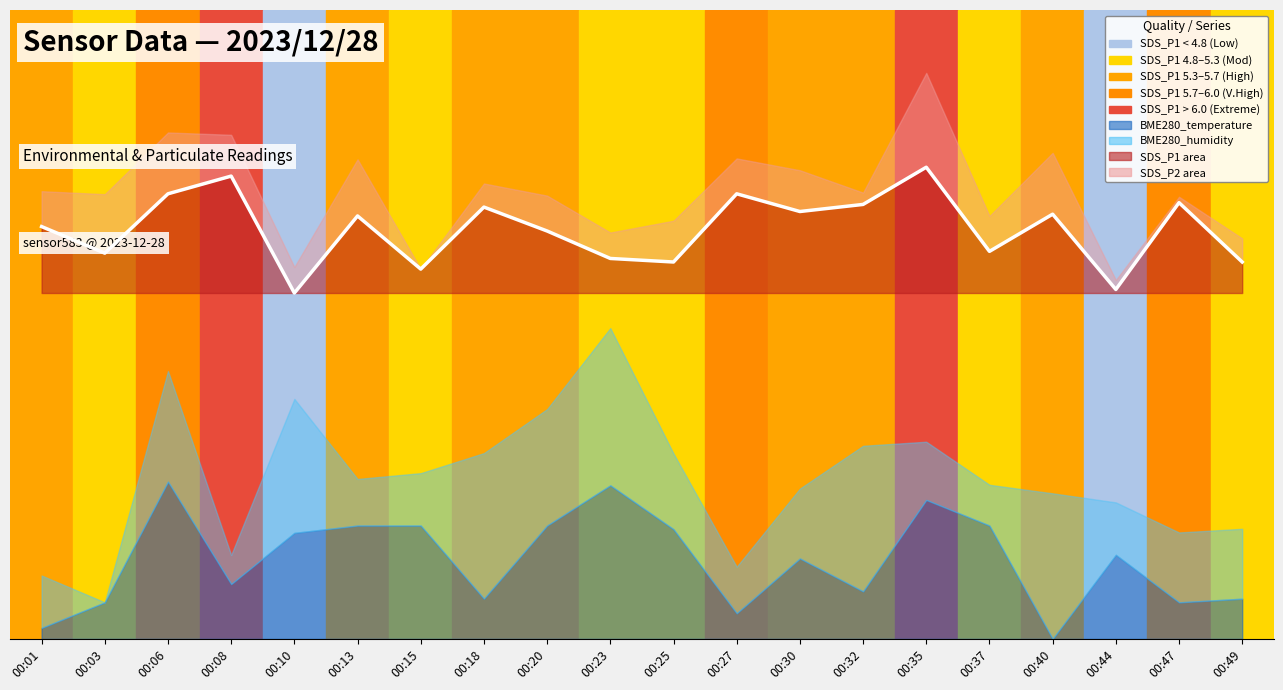

List the labels in order of value, smallest first.

00:10, 00:44, 00:15, 00:25, 00:49, 00:23, 00:03, 00:37, 00:20, 00:01, 00:13, 00:40, 00:30, 00:18, 00:32, 00:47, 00:06, 00:27, 00:08, 00:35